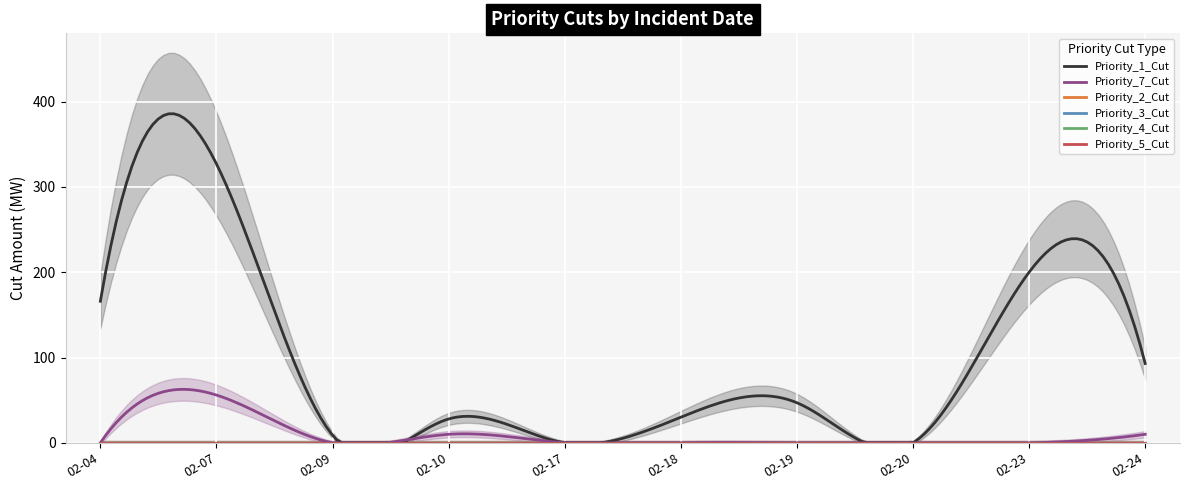

Reading left to right, extract all data points from this chart.

Priority_1_Cut: 166	327	9	28	0	30	47	0	200	93
Priority_7_Cut: 0	56	0	10	0	0	0	0	0	10
Priority_2_Cut: 0	0	0	0	0	0	0	0	0	0
Priority_3_Cut: 0	0	0	0	0	0	0	0	0	0
Priority_4_Cut: 0	0	0	0	0	0	0	0	0	0
Priority_5_Cut: 0	0	0	0	0	0	0	0	0	0